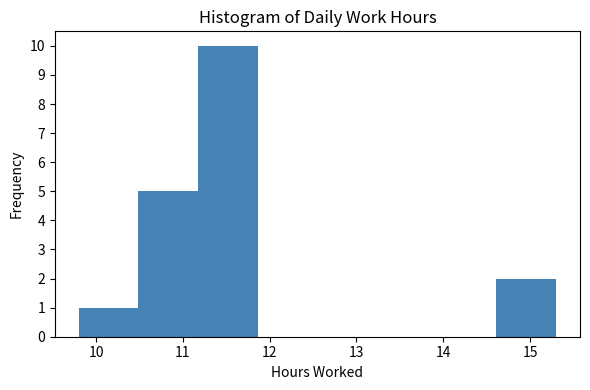

Reading left to right, transcribe this chart: for each bar, give the range it covers on the x-axis and its height. Neither the bar edges nor the heights are printed on the chart, so give them approximately, as read against the axes.

9.8 to 10.5: 1
10.5 to 11.2: 5
11.2 to 11.9: 10
11.9 to 12.6: 0
12.6 to 13.2: 0
13.2 to 13.9: 0
13.9 to 14.6: 0
14.6 to 15.3: 2